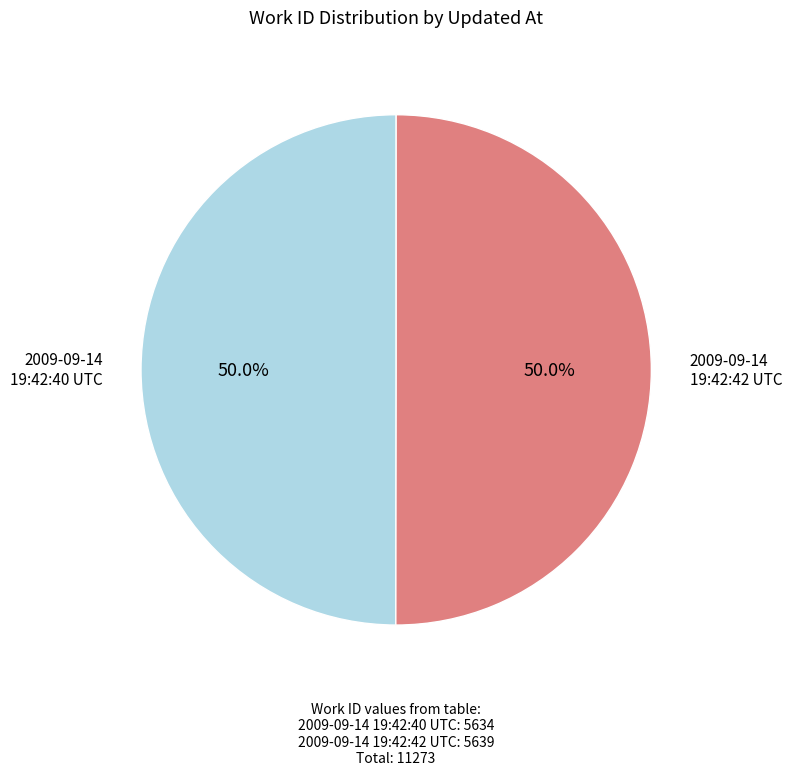

How many segments does this pie chart have?

2